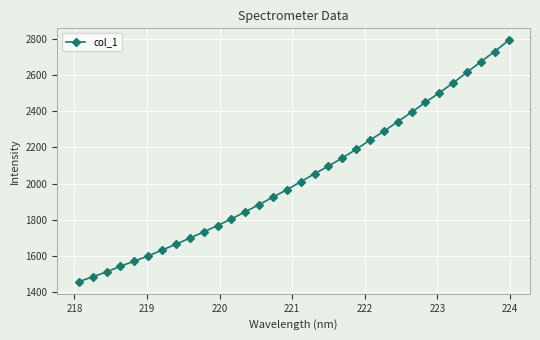

What is the average value?

2036.2